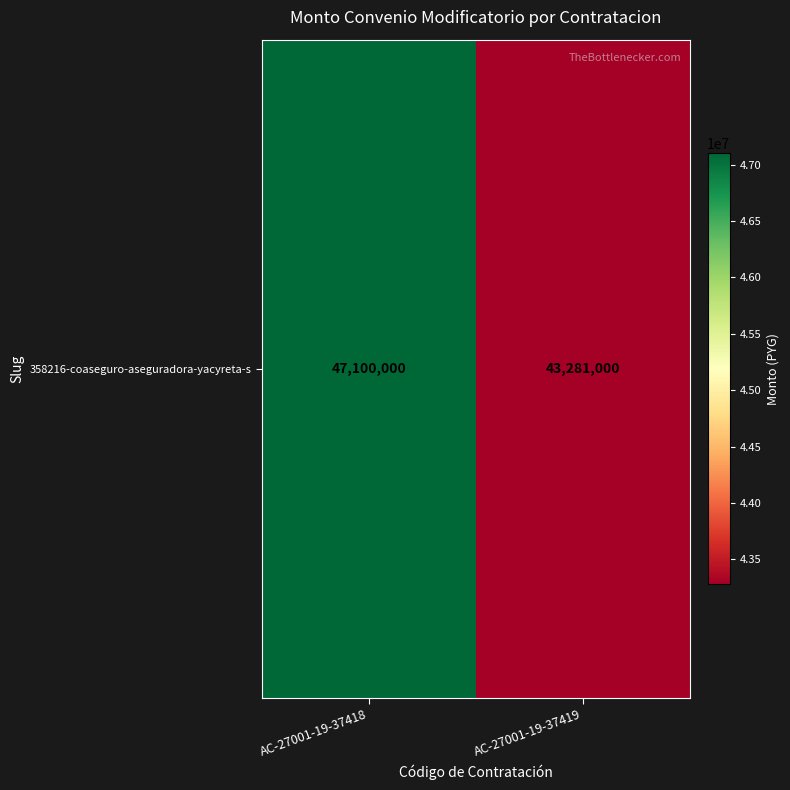

Is it true that the value at AC-27001-19-37419 is 43281000?

True